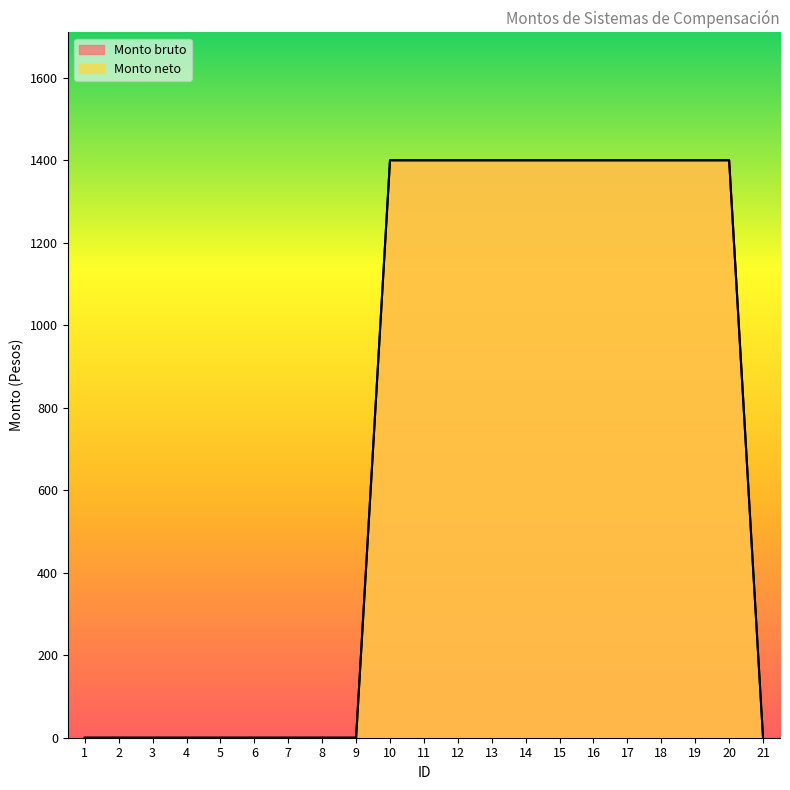

True or false: Monto neto and Monto bruto cross at least once.

False